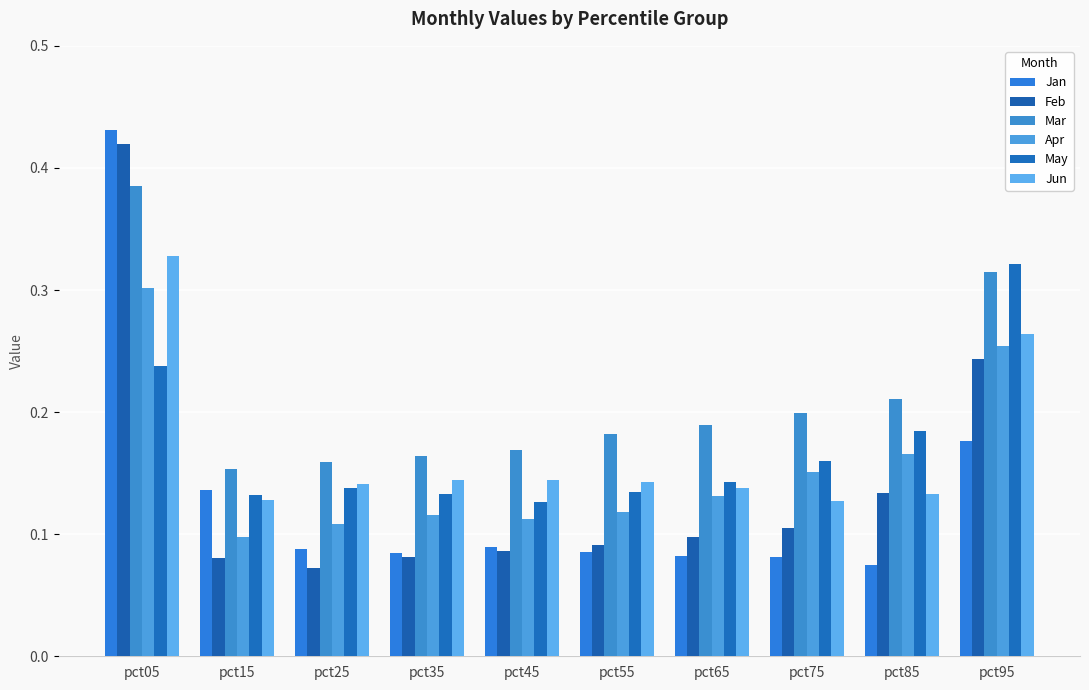

Which label corresponds to the largest value in the chart?

pct05